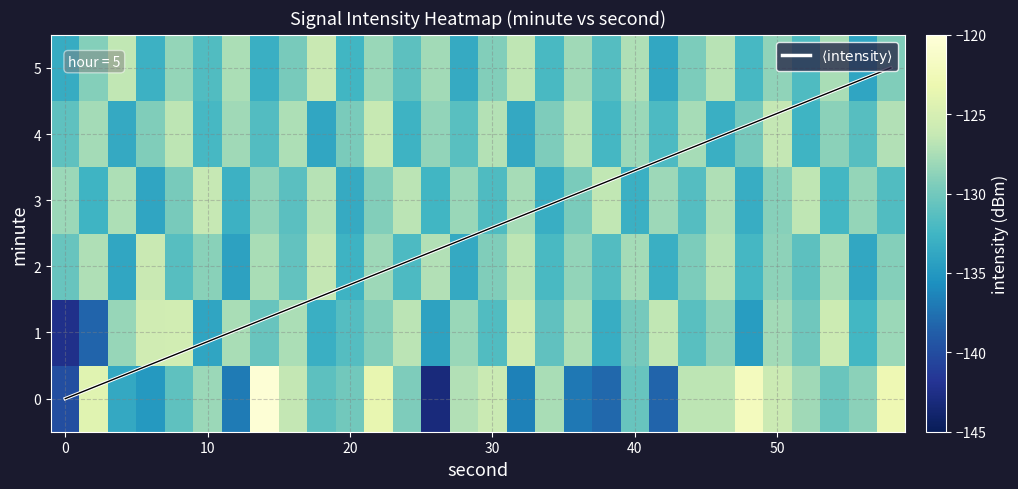

Which series has the largest total across all categories?

4